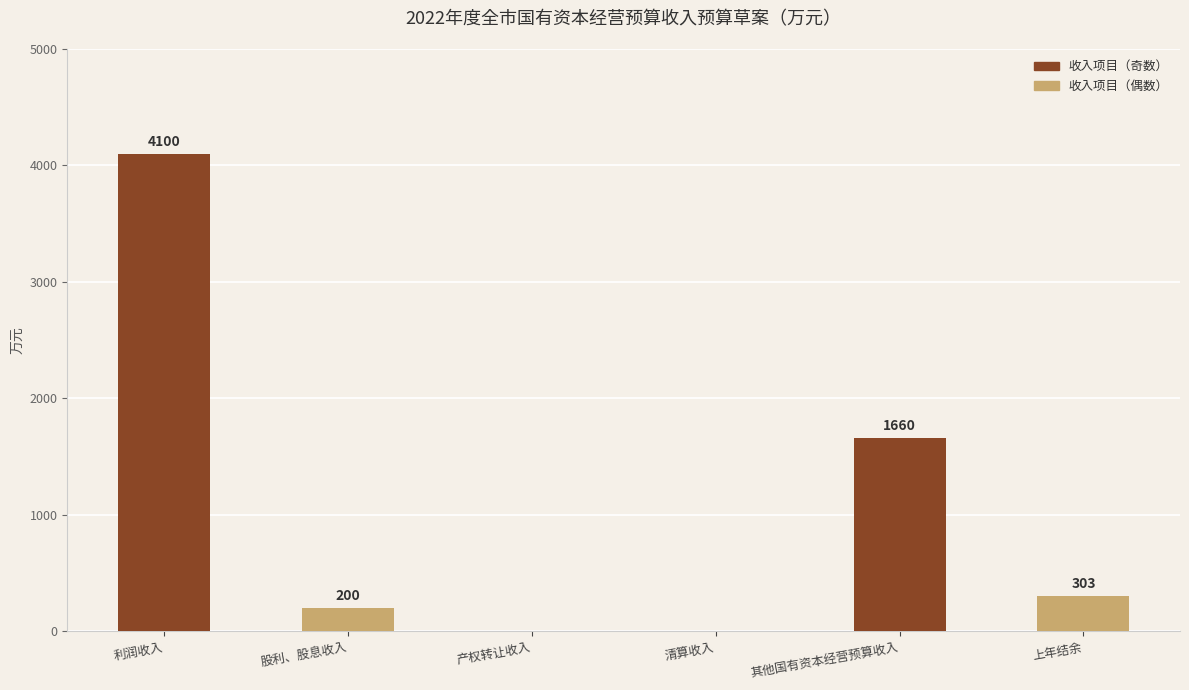

The chart shows a value of 0 at 清算收入. True or false?

True